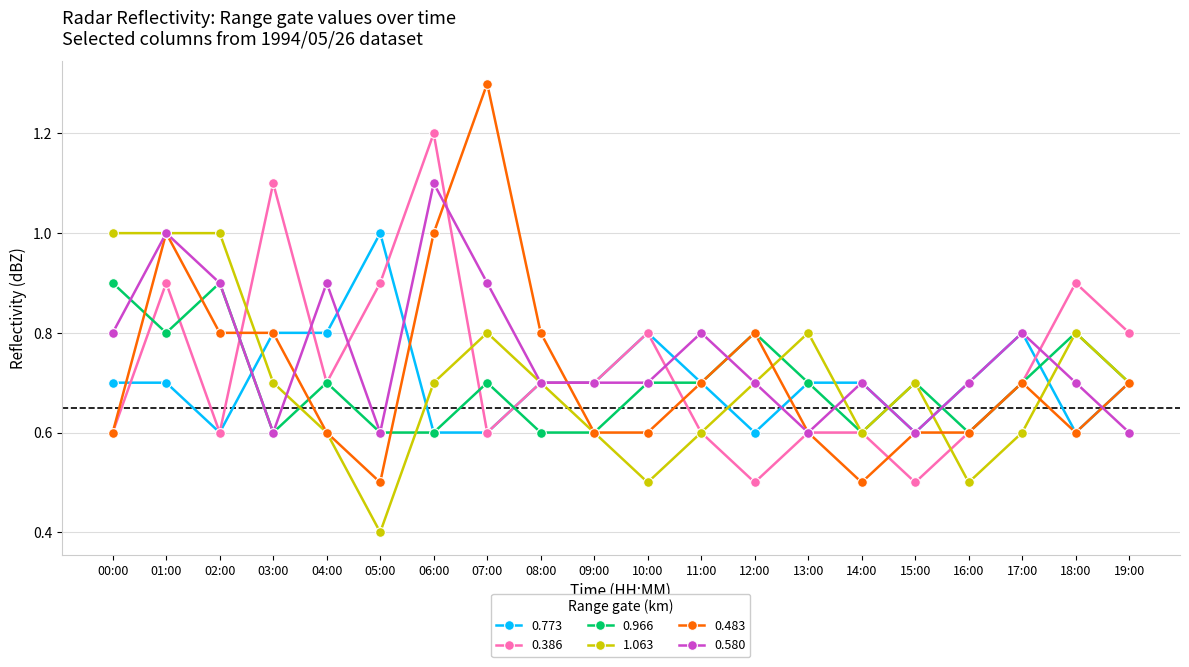

What is the maximum value for 0.773?

1.0